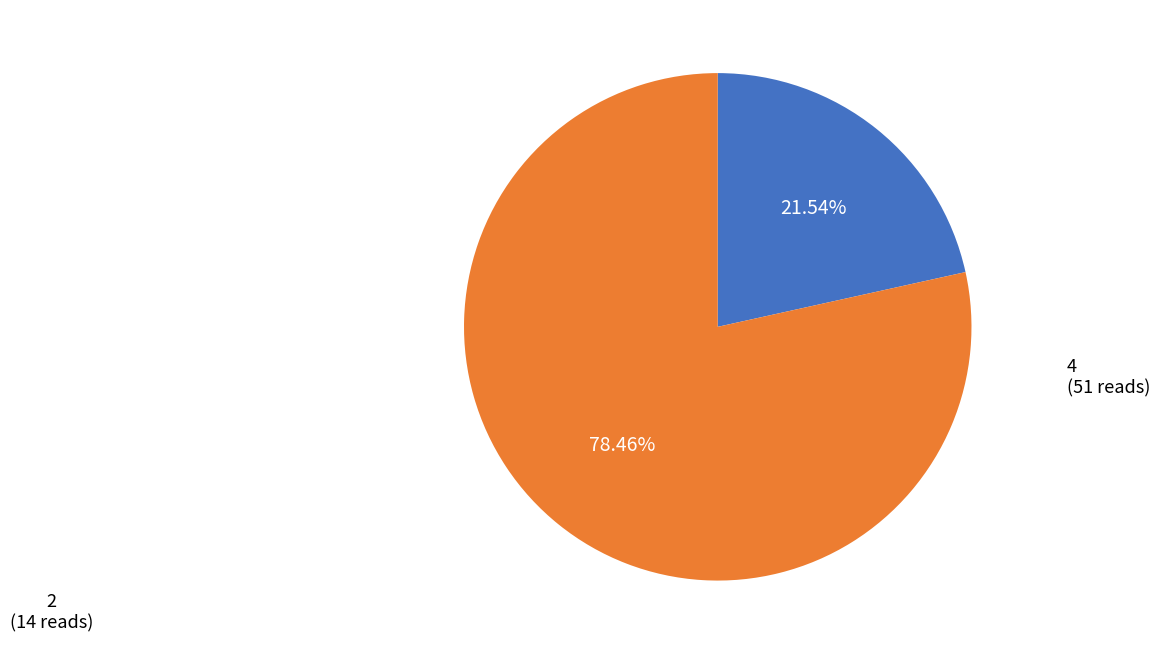

Is there any slice that represents more than half of the pie?

Yes